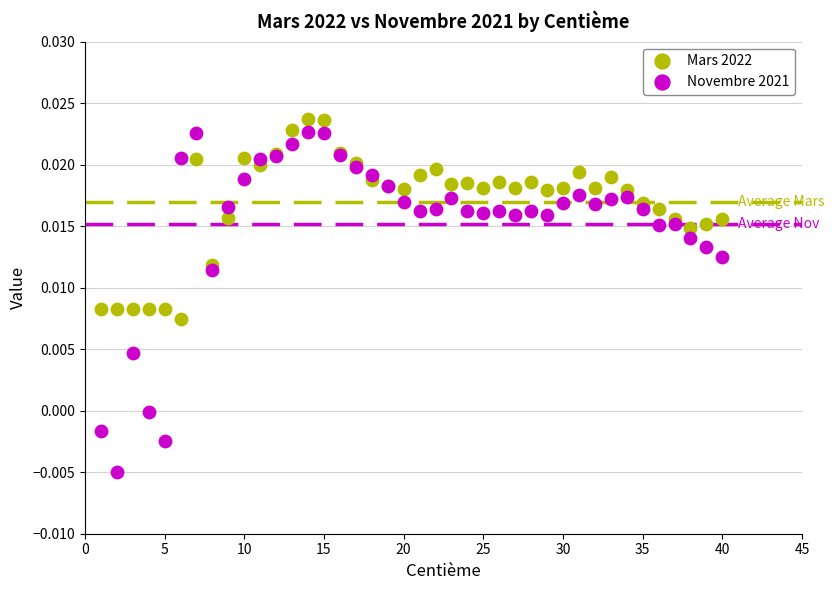

What are all the series names shown in the legend?

Mars 2022, Novembre 2021